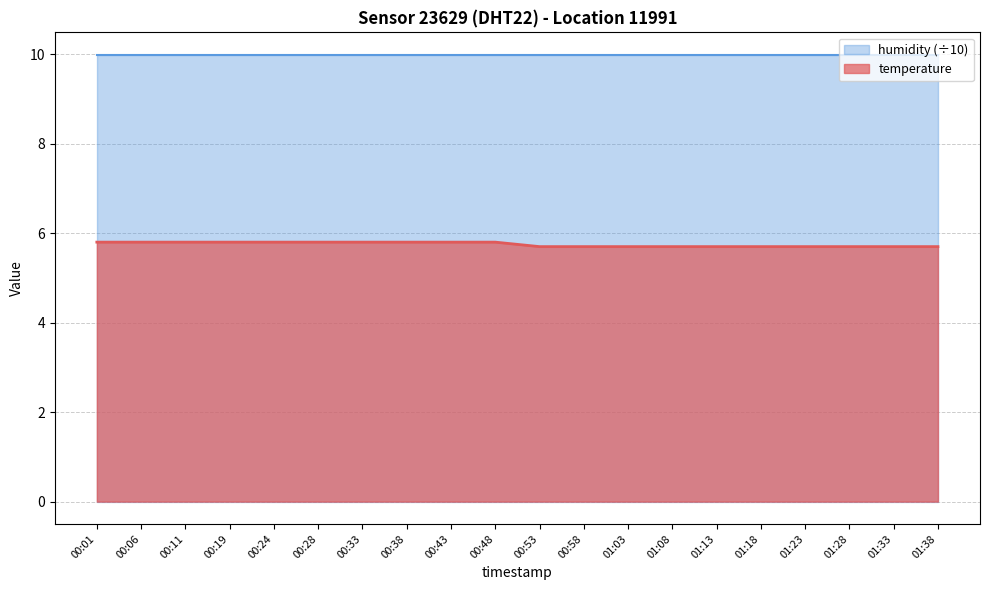

List the labels in order of value, smallest first.

00:53, 00:58, 01:03, 01:08, 01:13, 01:18, 01:23, 01:28, 01:33, 01:38, 00:01, 00:06, 00:11, 00:19, 00:24, 00:28, 00:33, 00:38, 00:43, 00:48